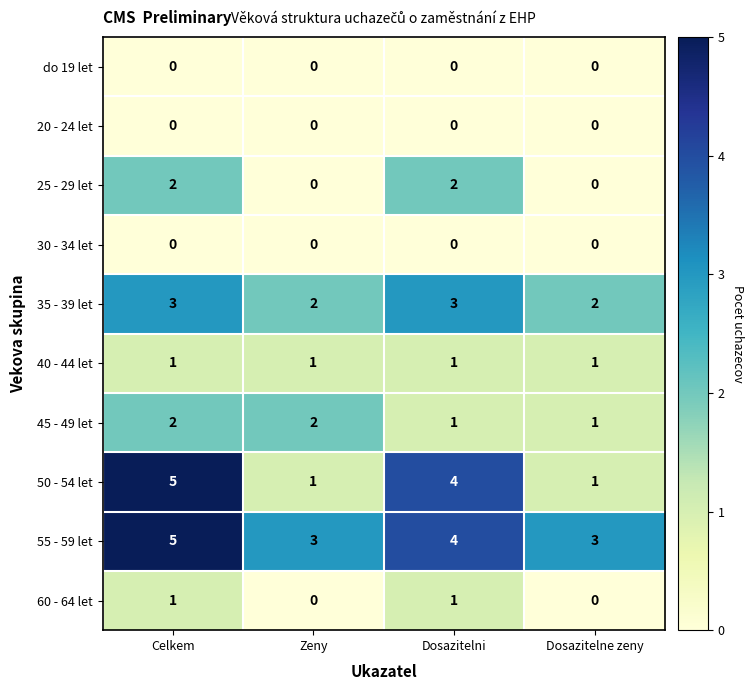

What is the difference between the maximum and minimum values in the 50 - 54 let series?

4